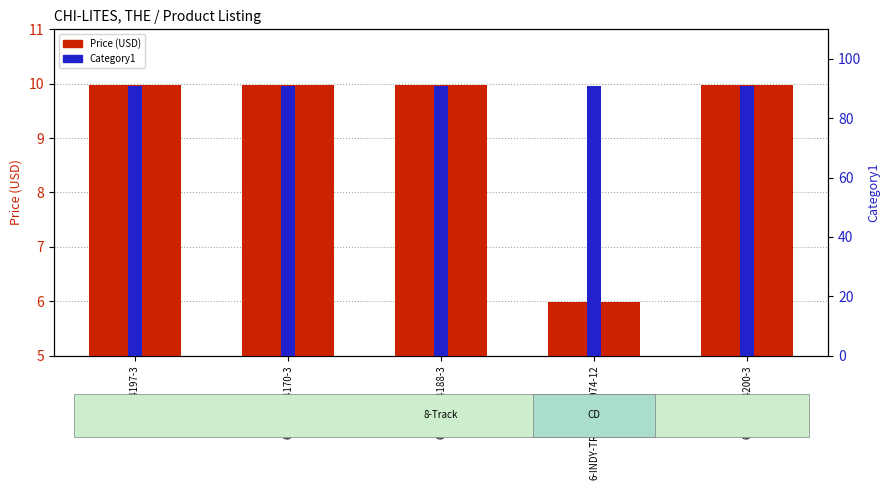

What is the maximum value shown in the chart?

91.0